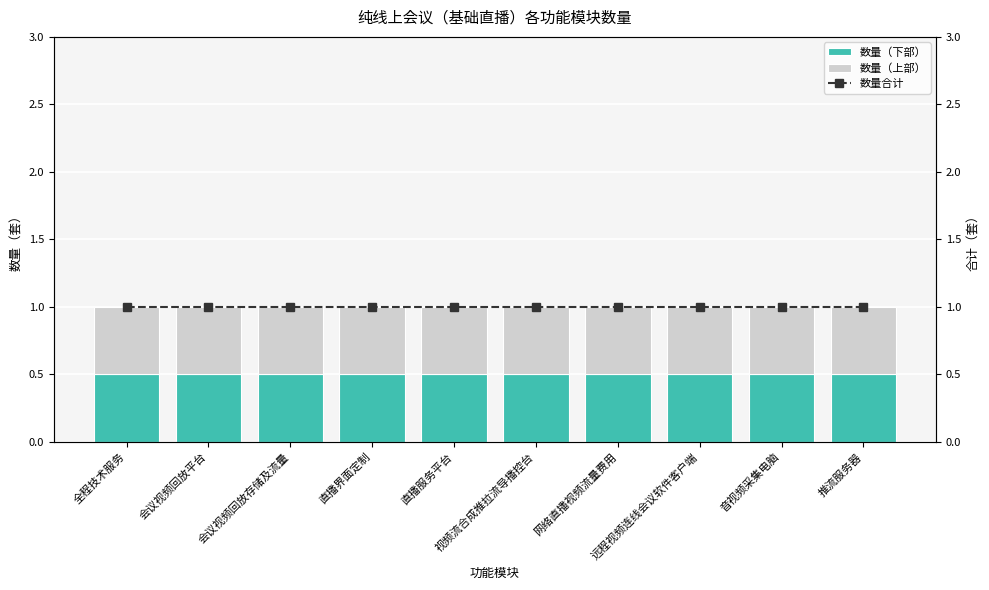

True or false: 数量合计 has a value of 1.0 at 直播界面定制.

True